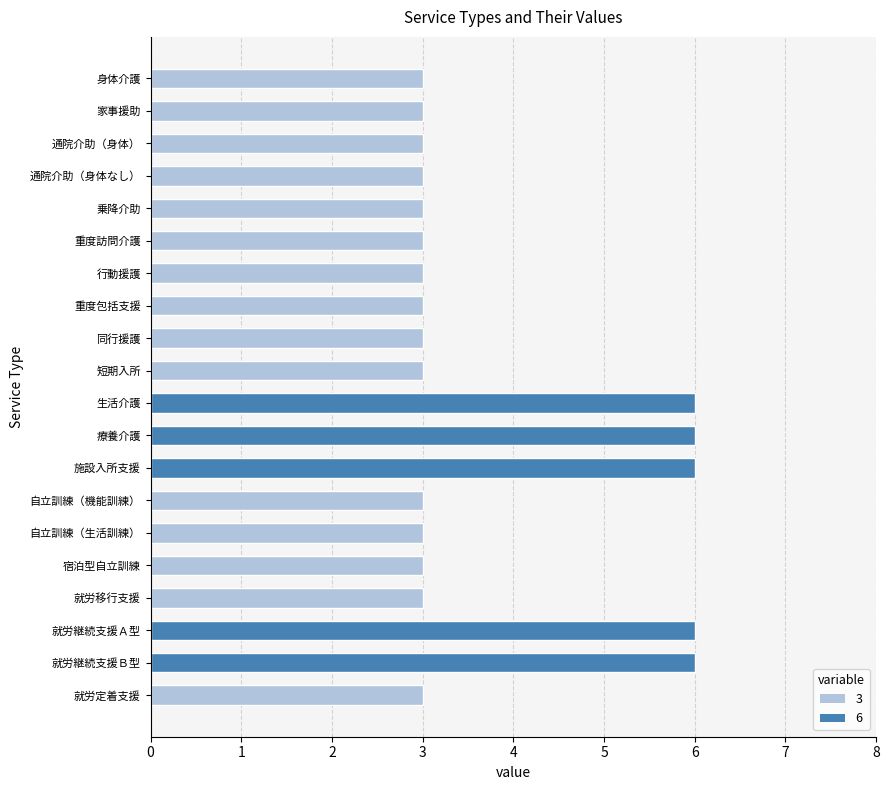

Count the number of categories in the chart.

20